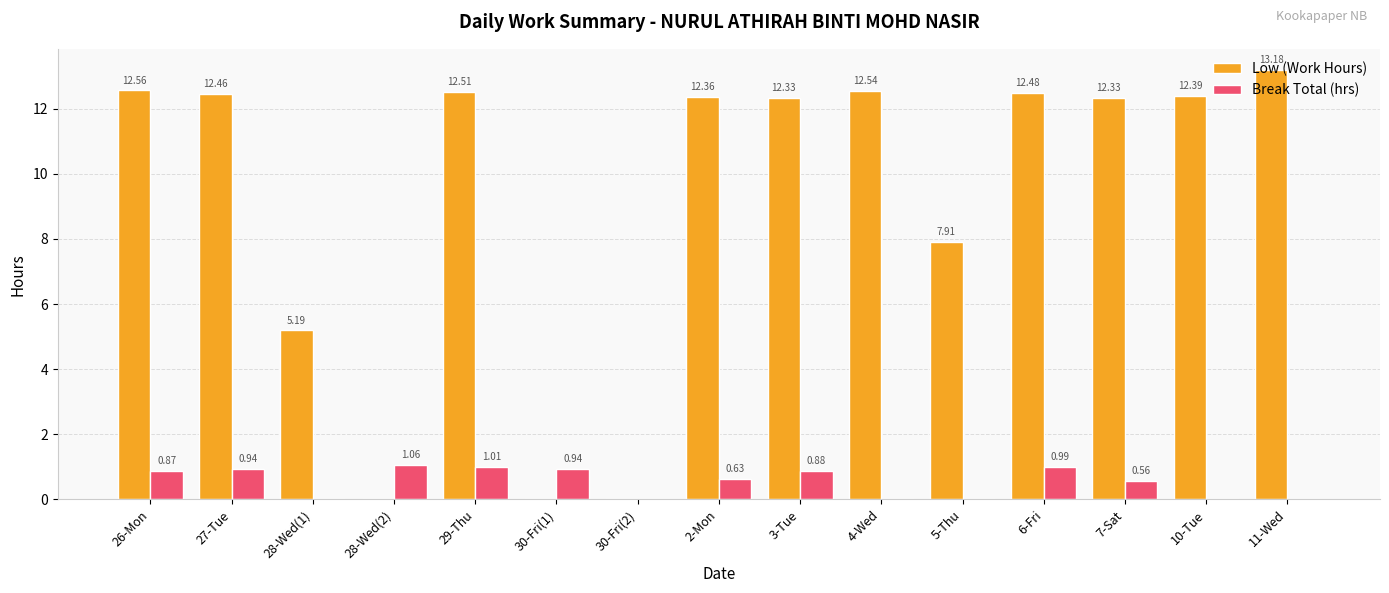

What is the difference between the Low (Work Hours) values at 2-Mon and 30-Fri(1)?

12.4